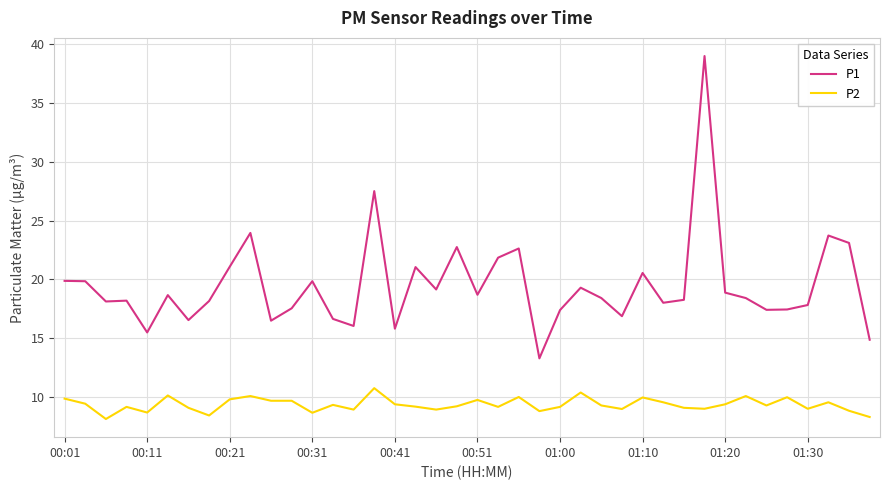

True or false: P2 and P1 cross at least once.

False